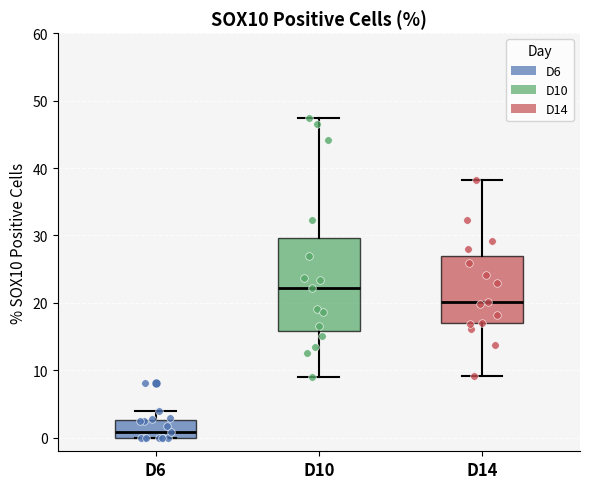

Which box is the tallest, from its lower edge to its upper edge?

D10